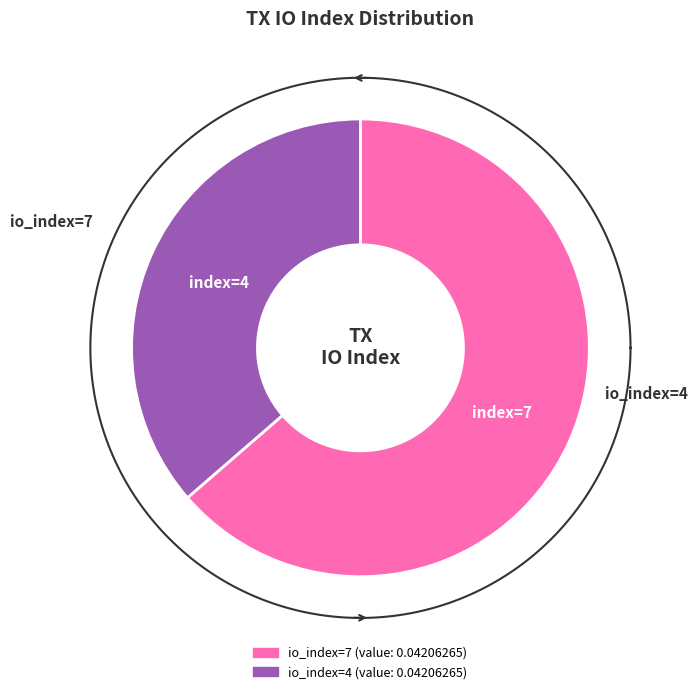

What is the largest slice in the pie chart?

io_index=7